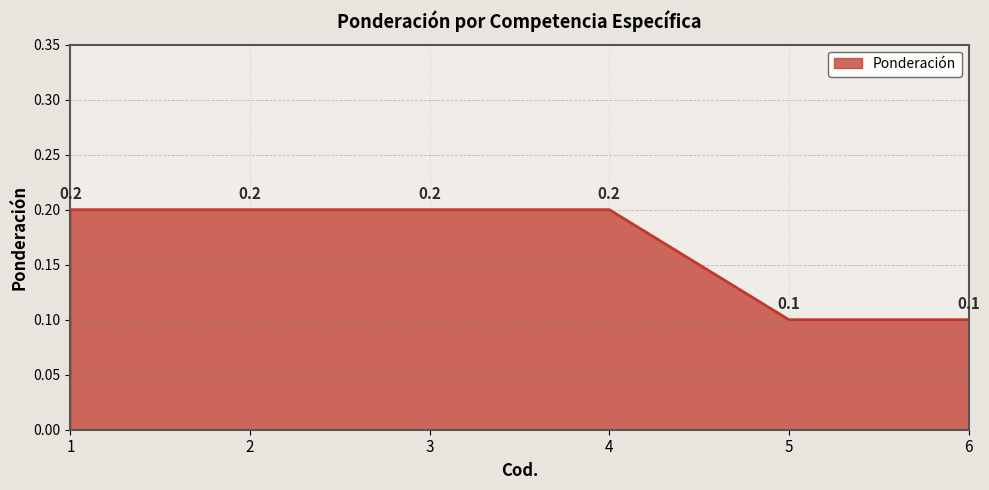

What is the greatest value displayed?

0.2